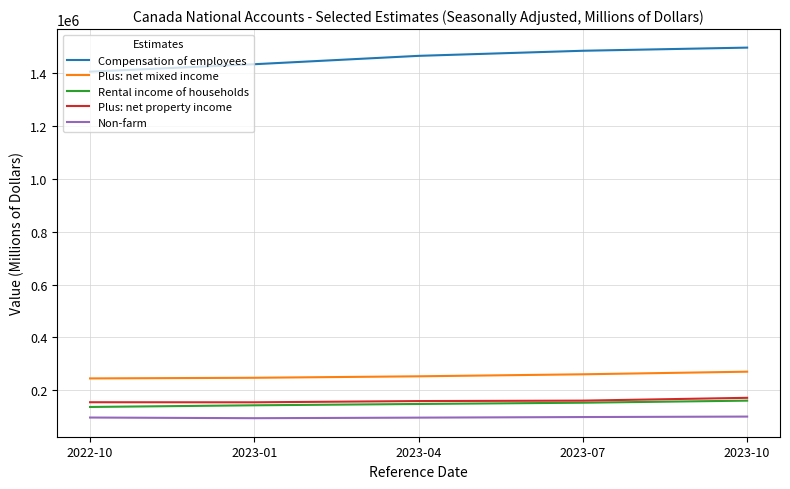

What is the difference between the second highest and second lowest values in the Plus: net mixed income series?

13184